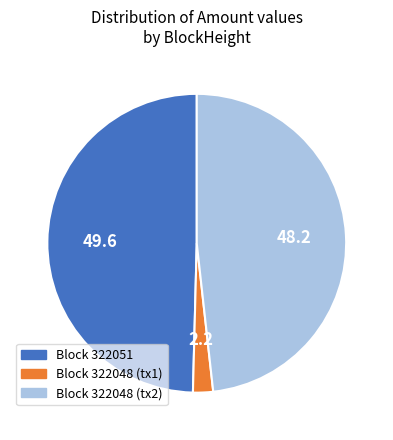

Does any single category account for the majority?

No